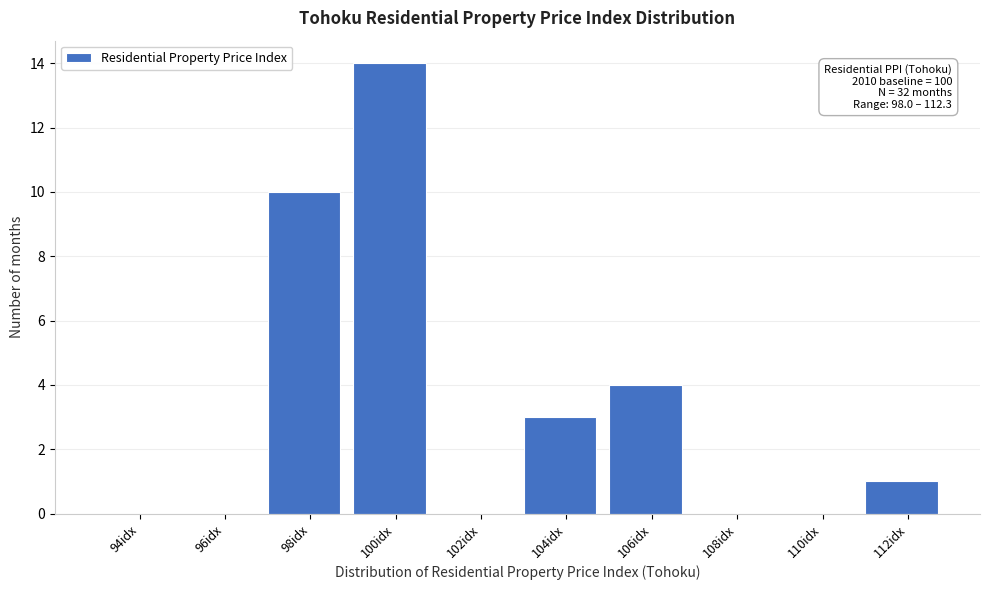

Reading left to right, transcribe all the data shown in this chart.

94idx=0	96idx=0	98idx=10	100idx=14	102idx=0	104idx=3	106idx=4	108idx=0	110idx=0	112idx=1